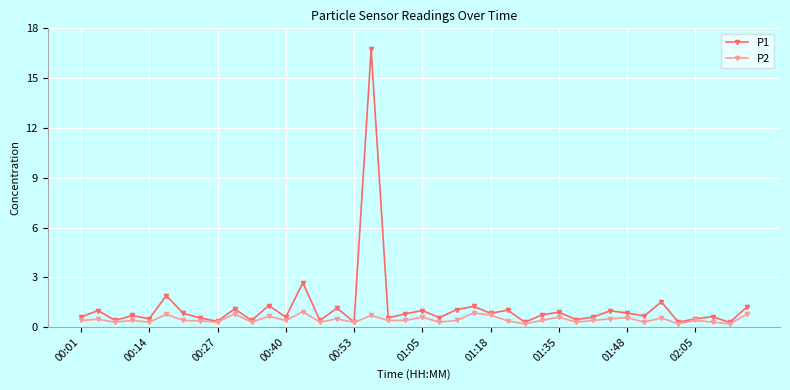

Rank the series by their maximum value, from lowest to highest.

P2, P1